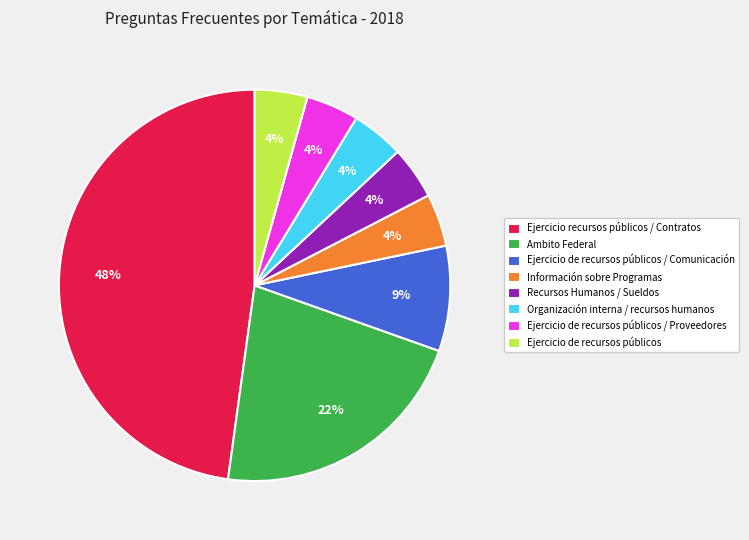

True or false: Ambito Federal accounts for 22% of the total.

True